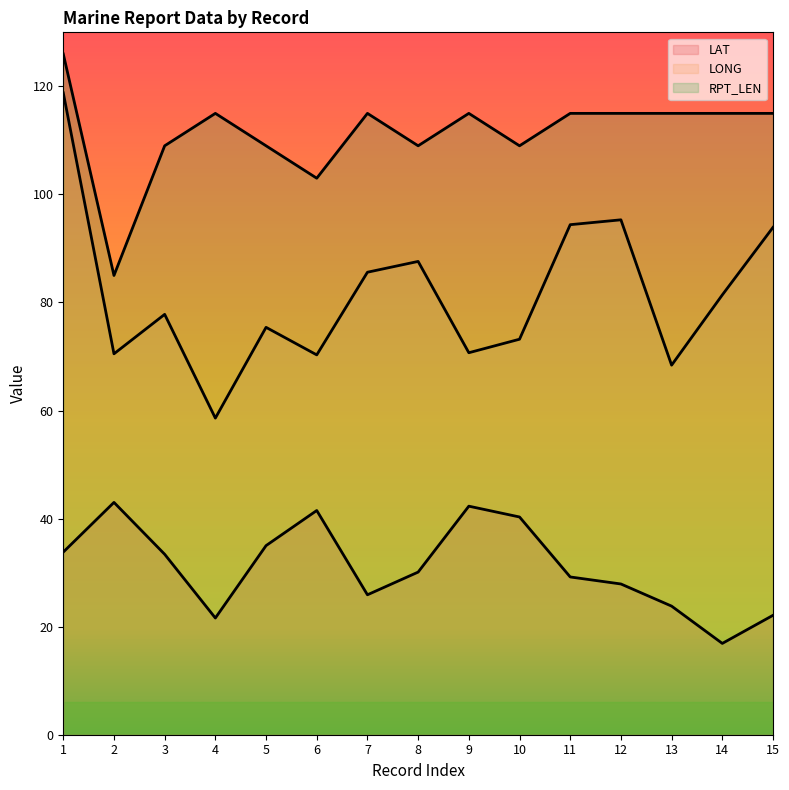

Which has a higher value, 15 or 5?

5